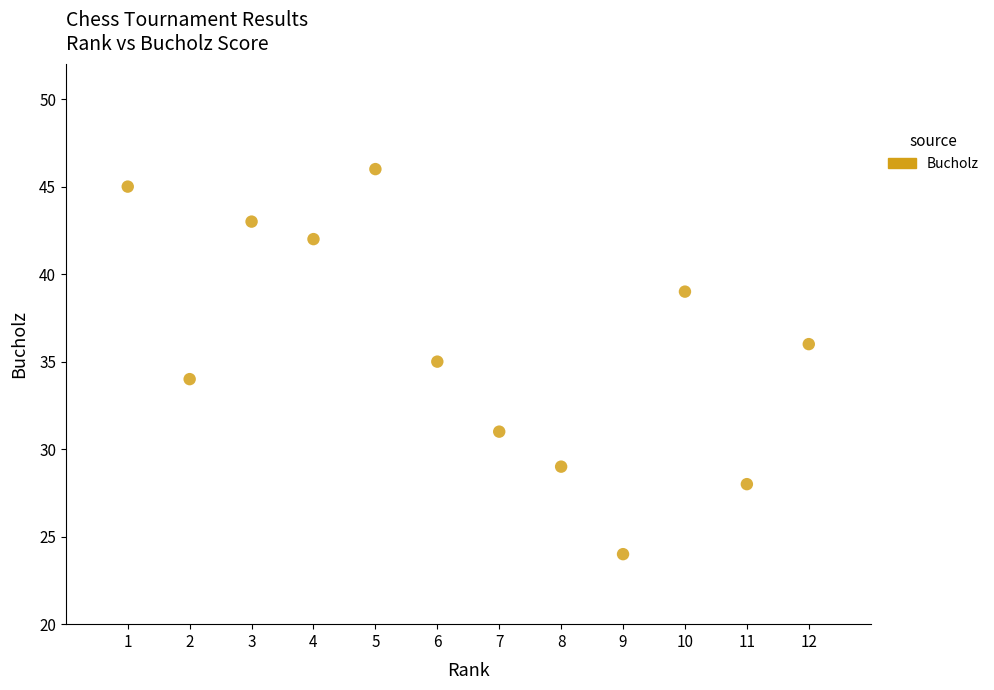

What is the range of X values (max minus min)?

11